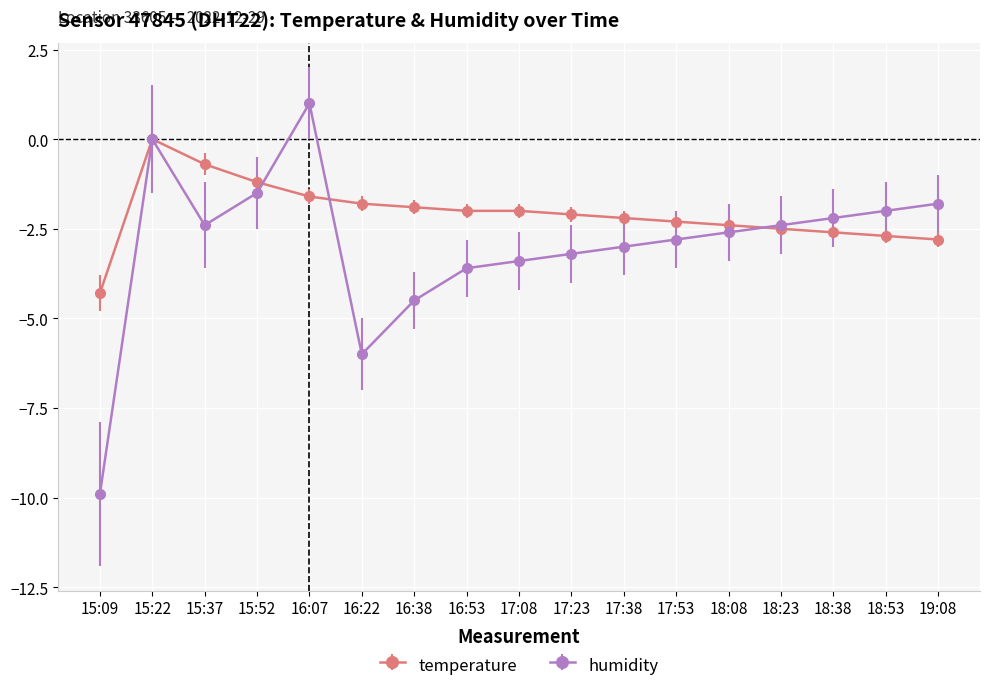

What value does the temperature series have at 16:38?

-1.9